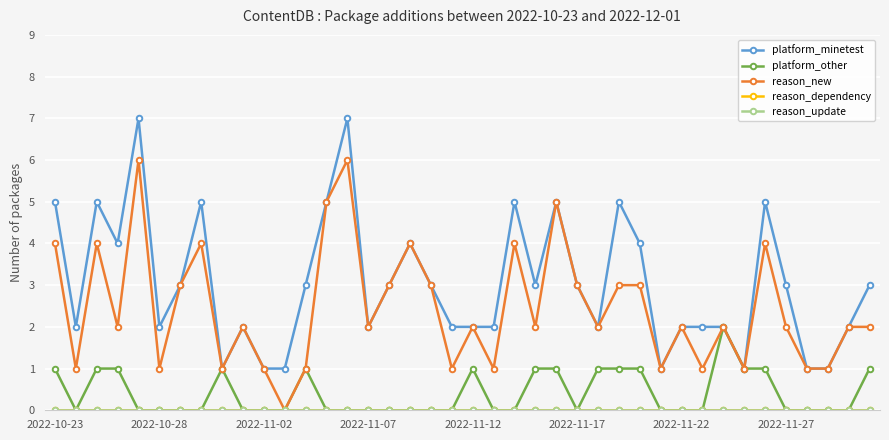

True or false: platform_other has more than 0 interior local peaks.

True